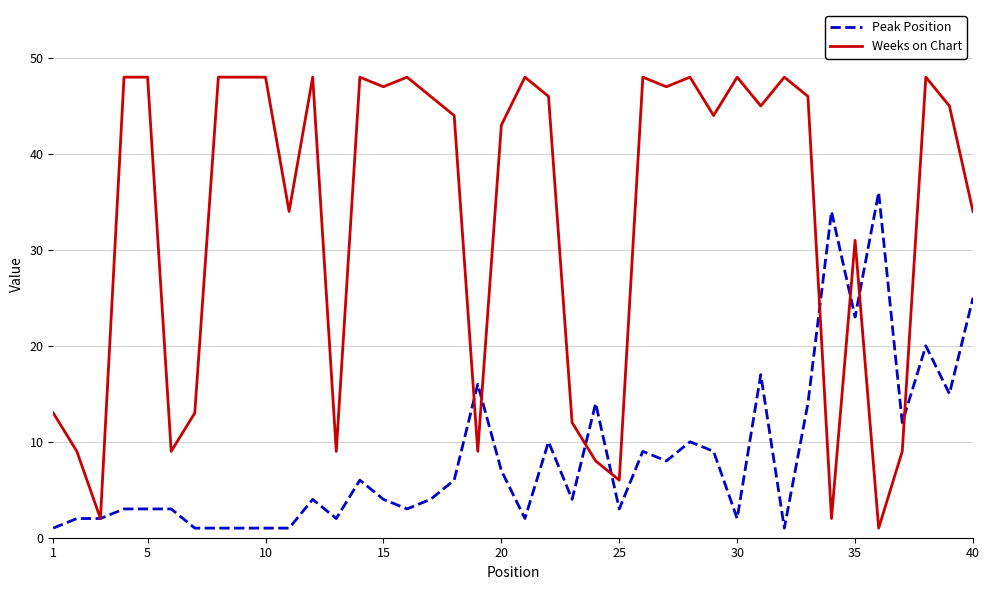

Which series ends up on top after the final intersection of Peak Position and Weeks on Chart?

Weeks on Chart